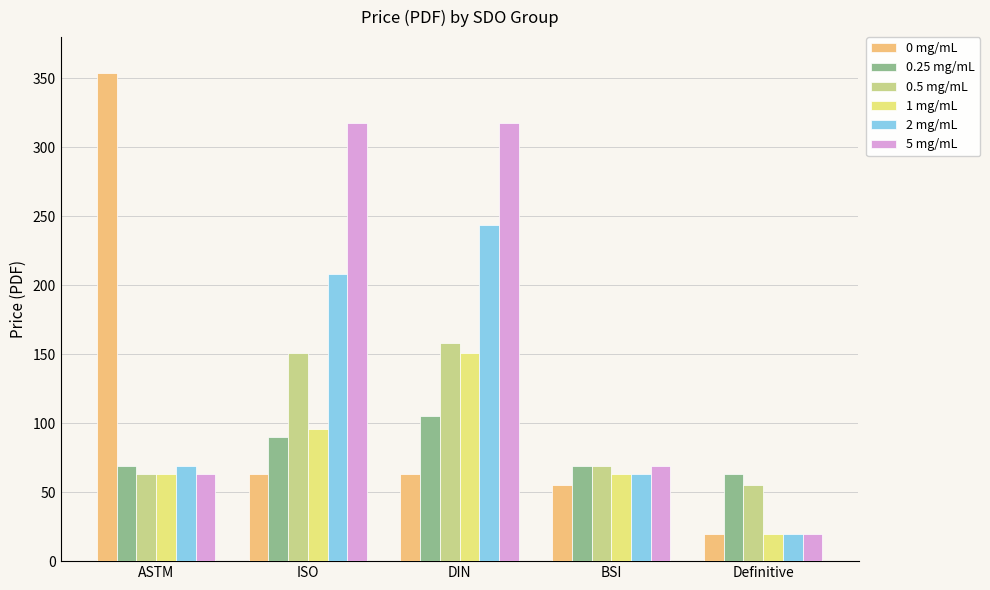

At which label is 1 mg/mL closest to 85?

ISO